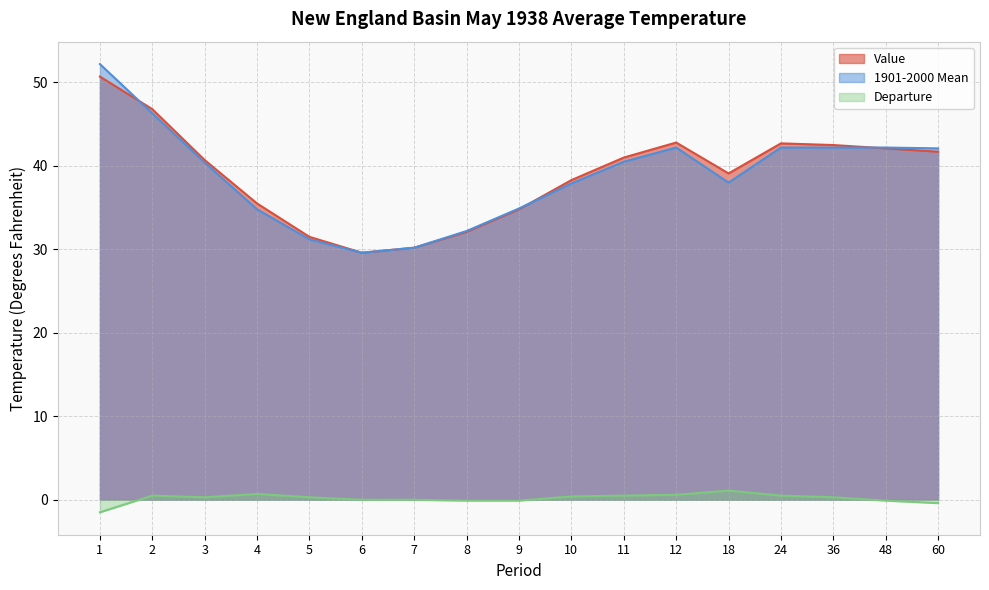

What are all the series names shown in the legend?

Value, 1901-2000 Mean, Departure